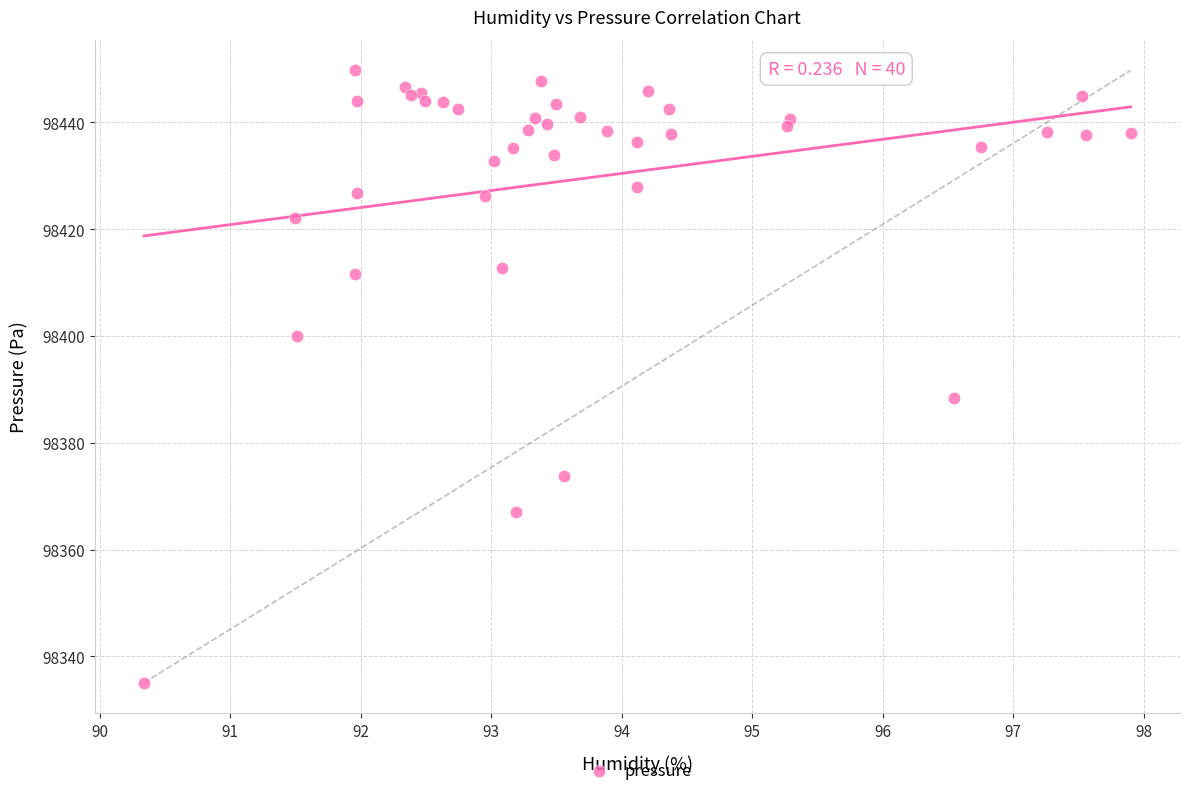

What Y value in the scatter plot is closest to 98392?

98388.4